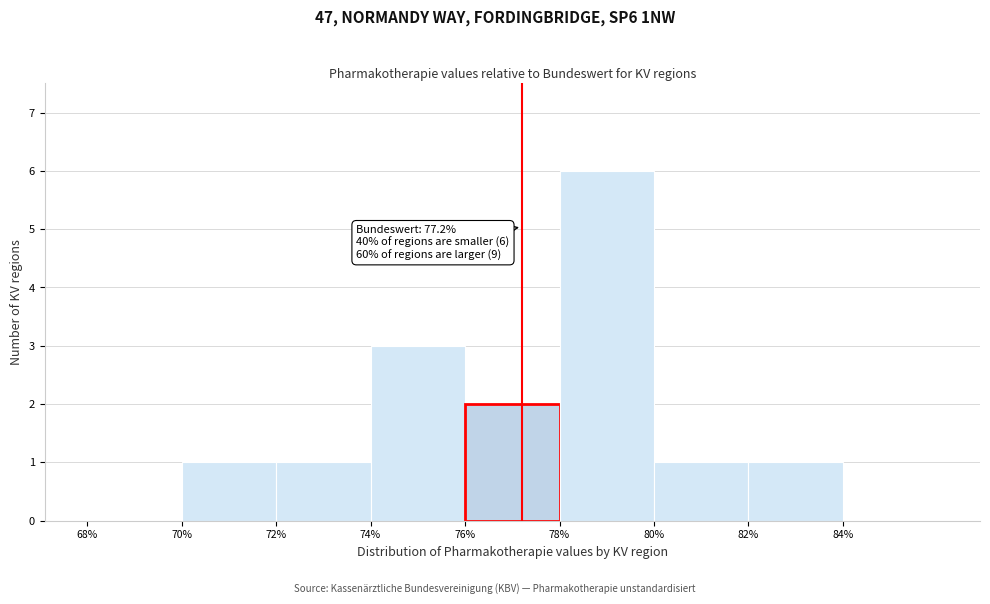

Which range on the x-axis has the tallest bar?

78 to 80